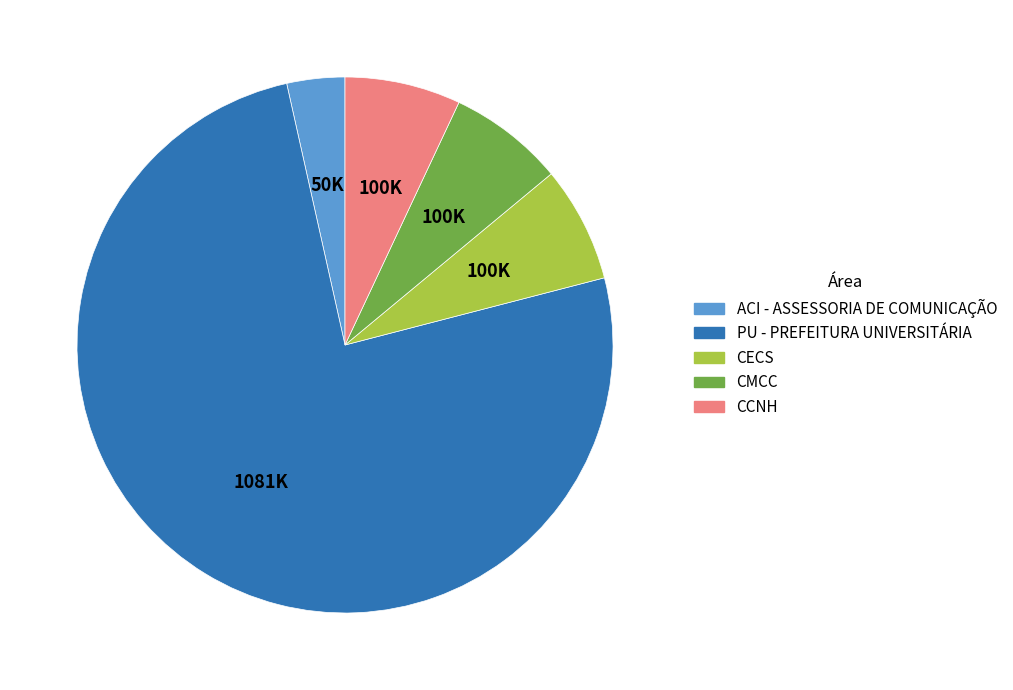

Is it true that PU - PREFEITURA UNIVERSITÁRIA is 65% of the pie?

False